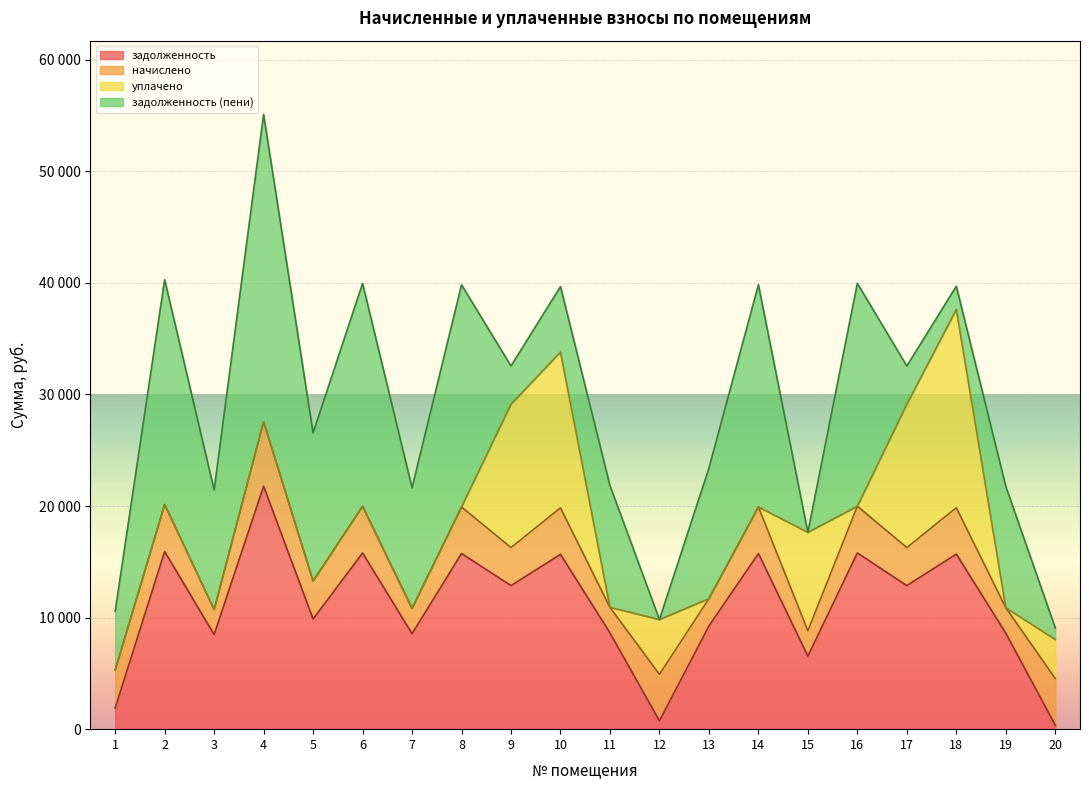

What is the spread (max minus min) of values at 6?

19977.7